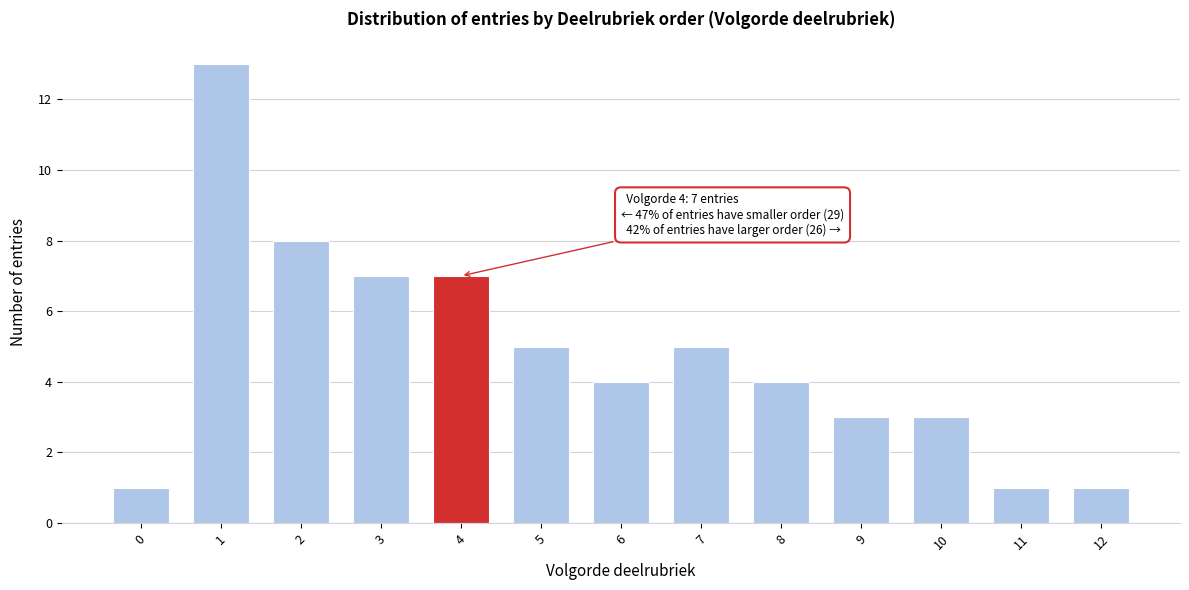

Reading right to left, what are all the values shown in this chart?

12=1	11=1	10=3	9=3	8=4	7=5	6=4	5=5	4=7	3=7	2=8	1=13	0=1